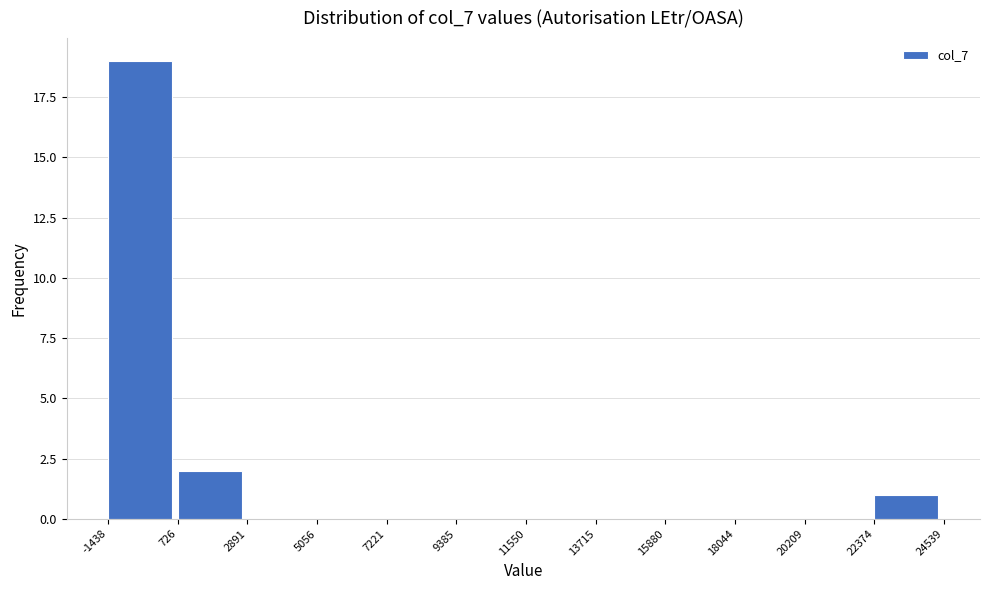

What is the height of the bar covering 726 to 2891 on the x-axis? The values are not printed on the chart, so give them approximately, as read against the axis.

2